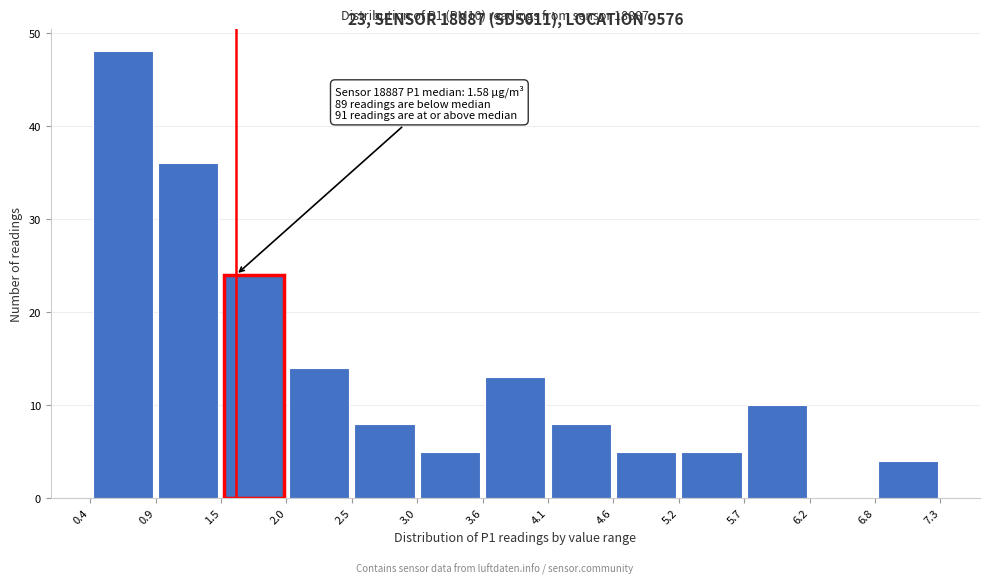

Which range on the x-axis has the tallest bar?

0.4 to 0.9